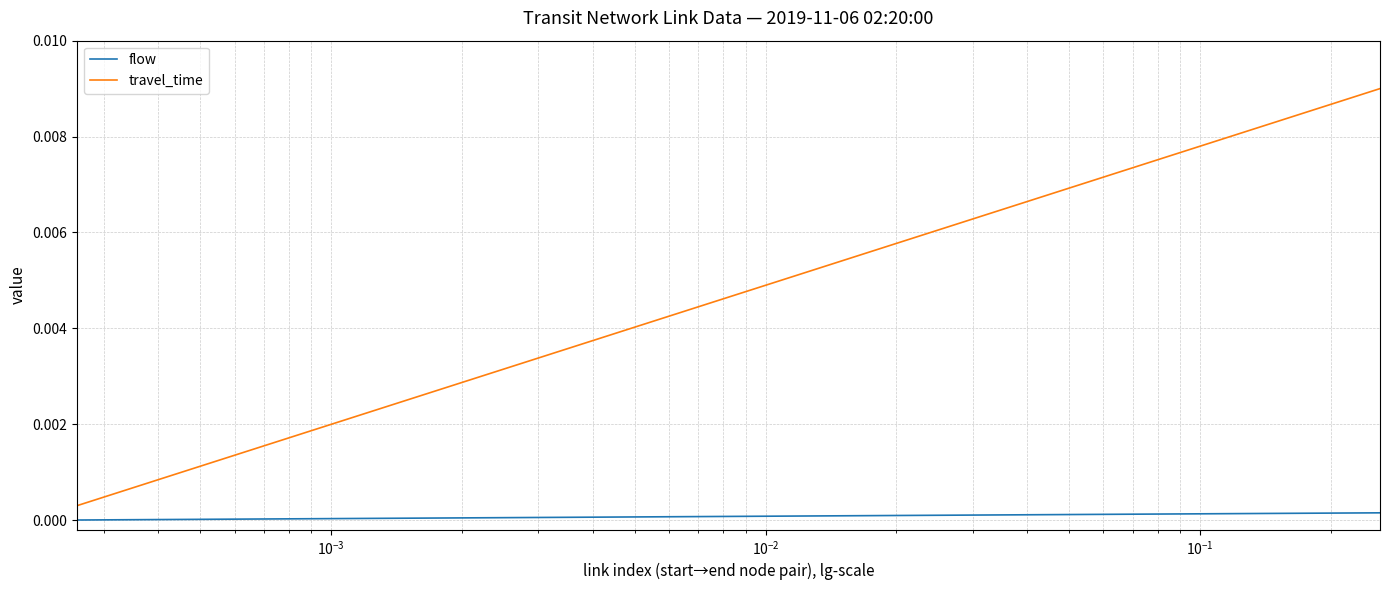

True or false: travel_time and flow cross at least once.

False